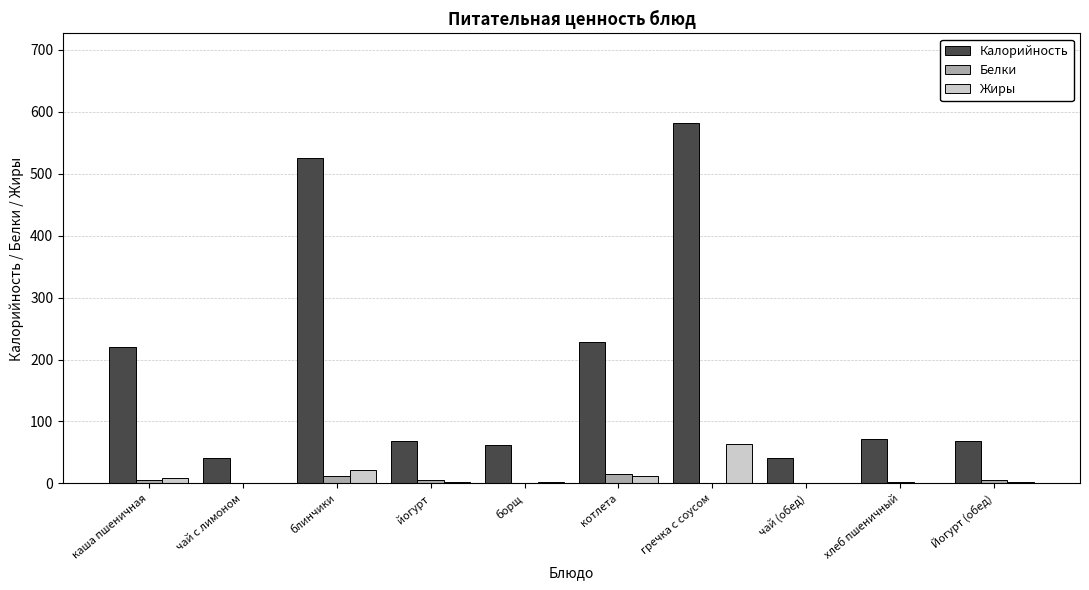

What is the maximum value shown in the chart?

581